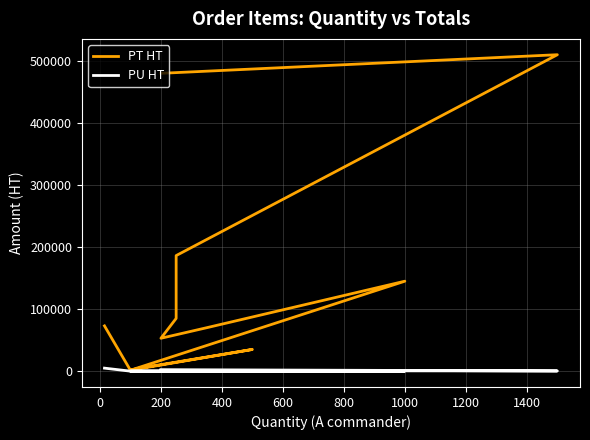

What is the sum of all PT HT values?

1644600